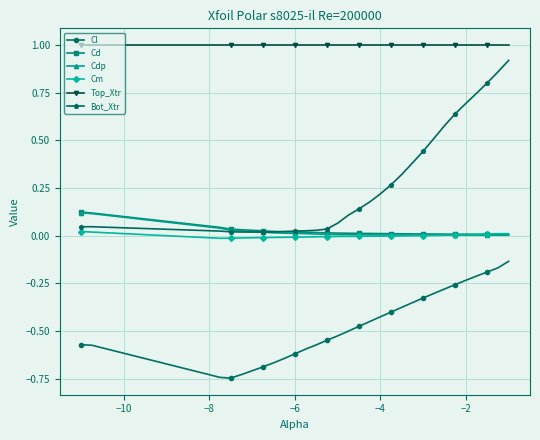

Count the number of categories in the chart.

30